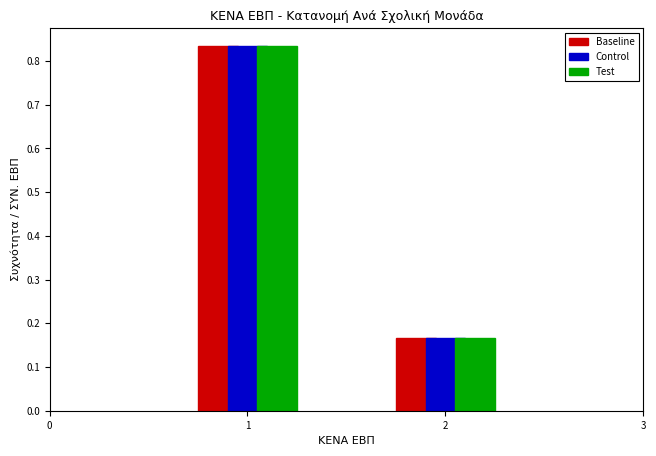

What is the height of the Control bar covering 0.5 to 1.5 on the x-axis? The values are not printed on the chart, so give them approximately, as read against the axis.

0.83